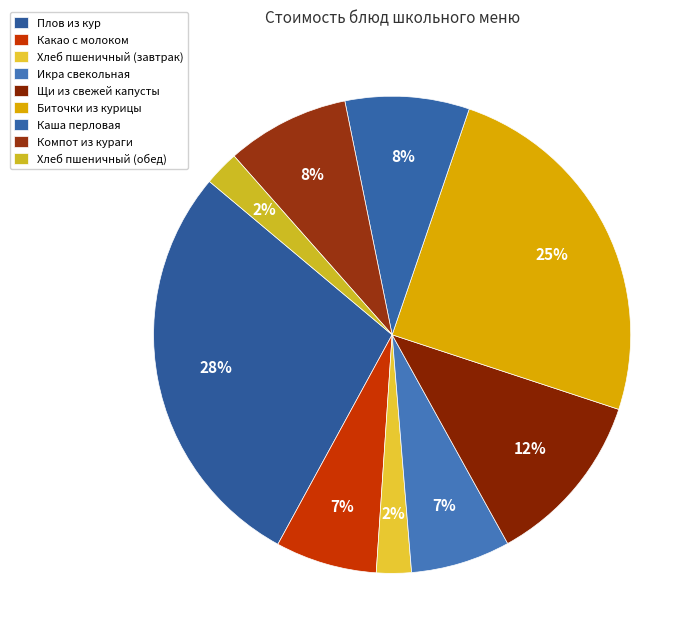

Is it true that Каша перловая is 3% of the pie?

False